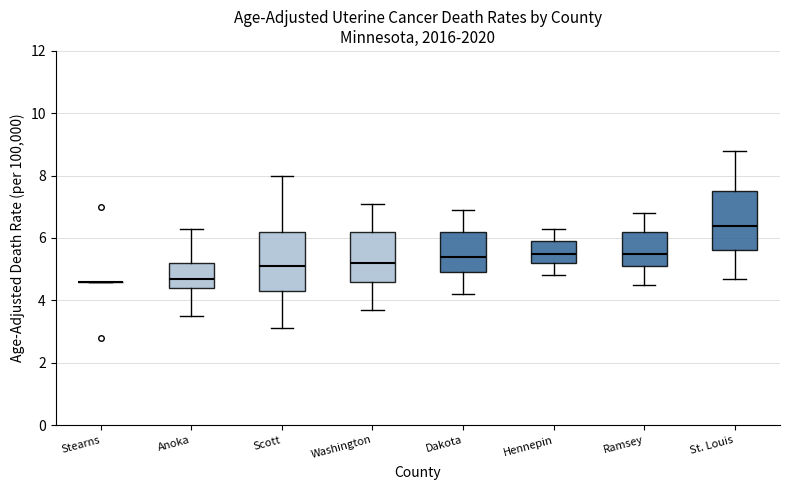

Where does the median line of the box for Anoka sit on the y-axis? The values are not printed on the chart, so give them approximately, as read against the axis.

4.8